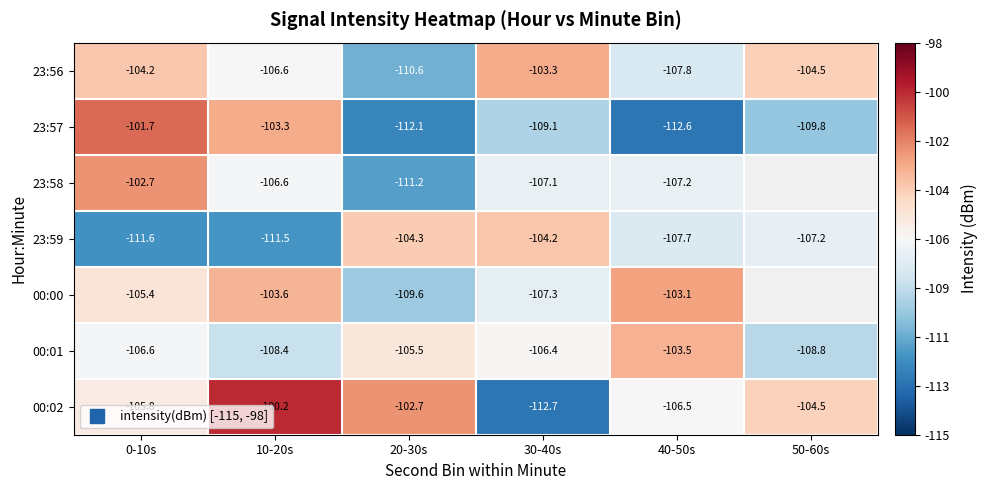

How many data points in 23:56 are less than -104?

5